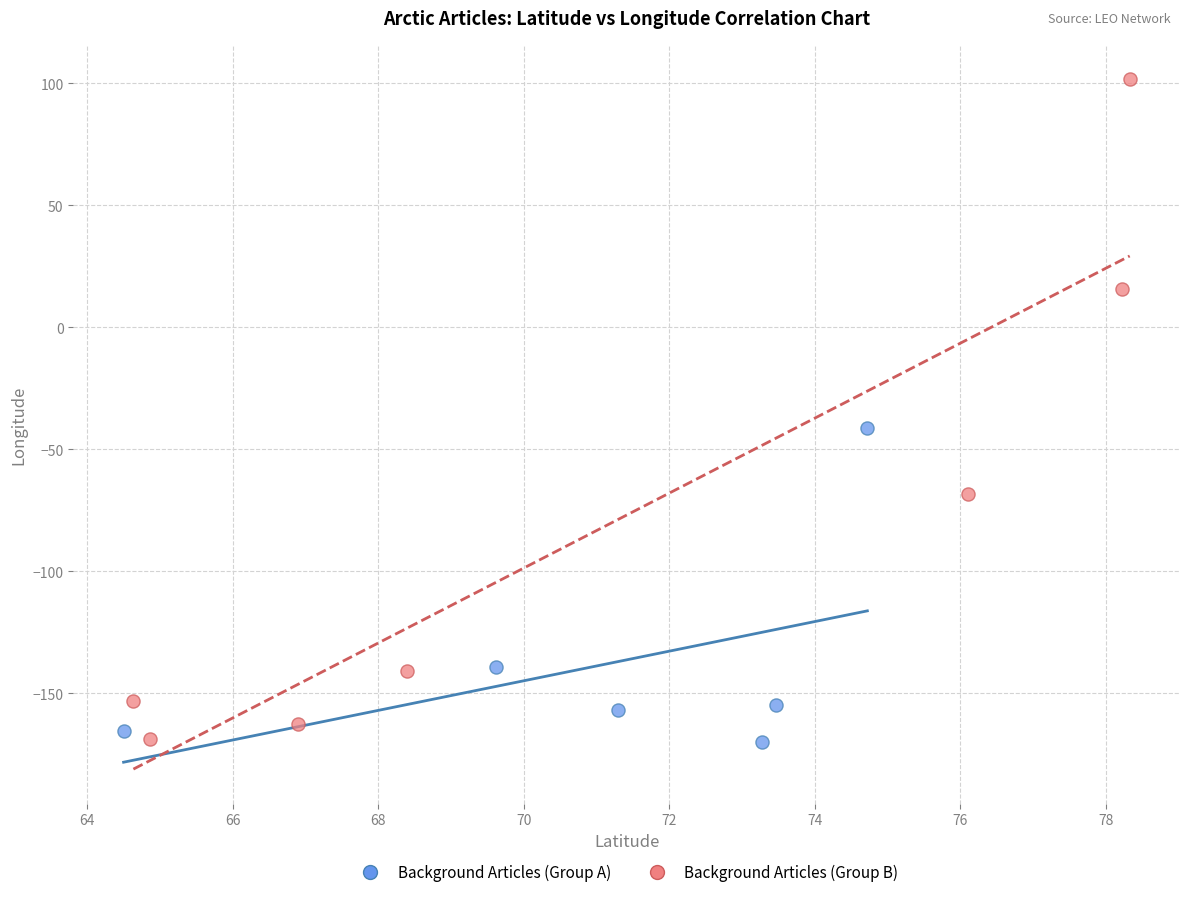

Which series contains the highest Y value?

Background Articles (Group B)